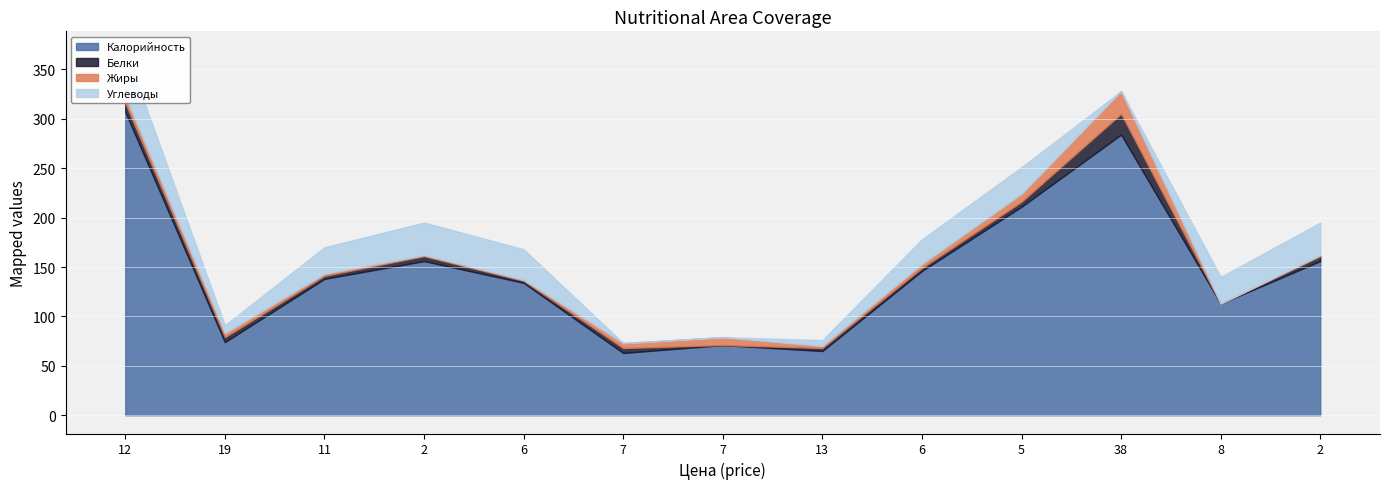

Which series has the largest total across all categories?

Калорийность